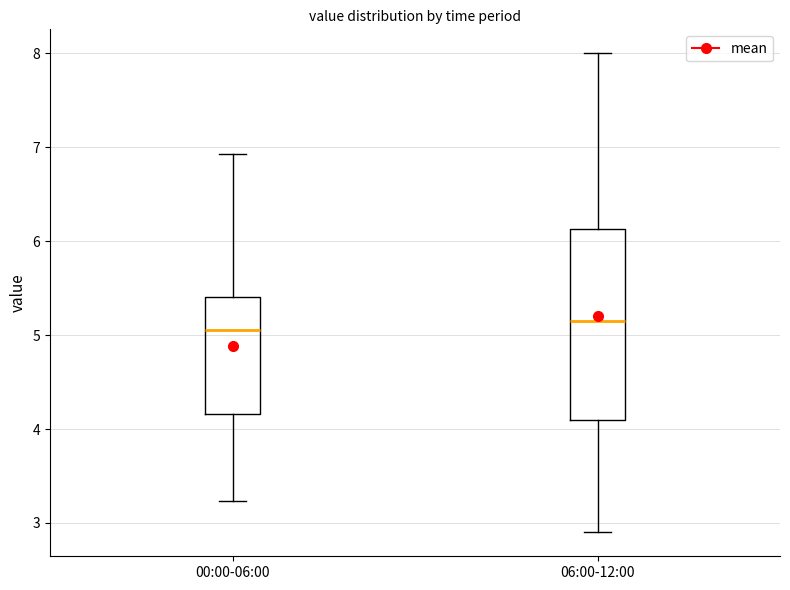

Which box's median line is the highest?

06:00-12:00